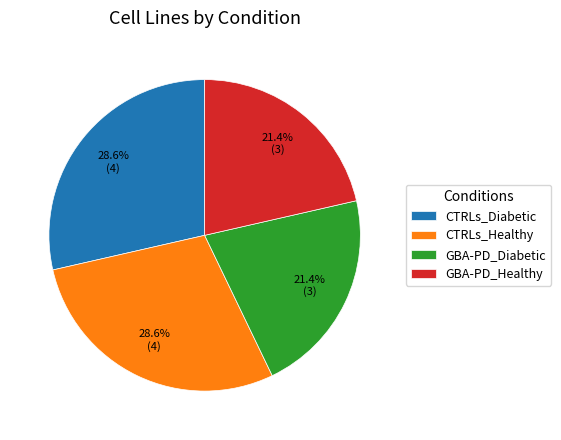

Which has a higher value, CTRLs_Diabetic or GBA-PD_Healthy?

CTRLs_Diabetic